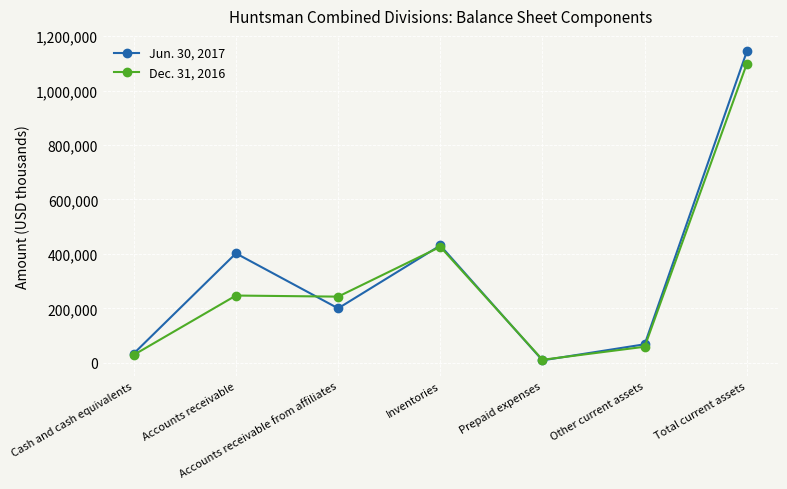

True or false: Jun. 30, 2017 has more than 1 points higher than both neighbors.

True